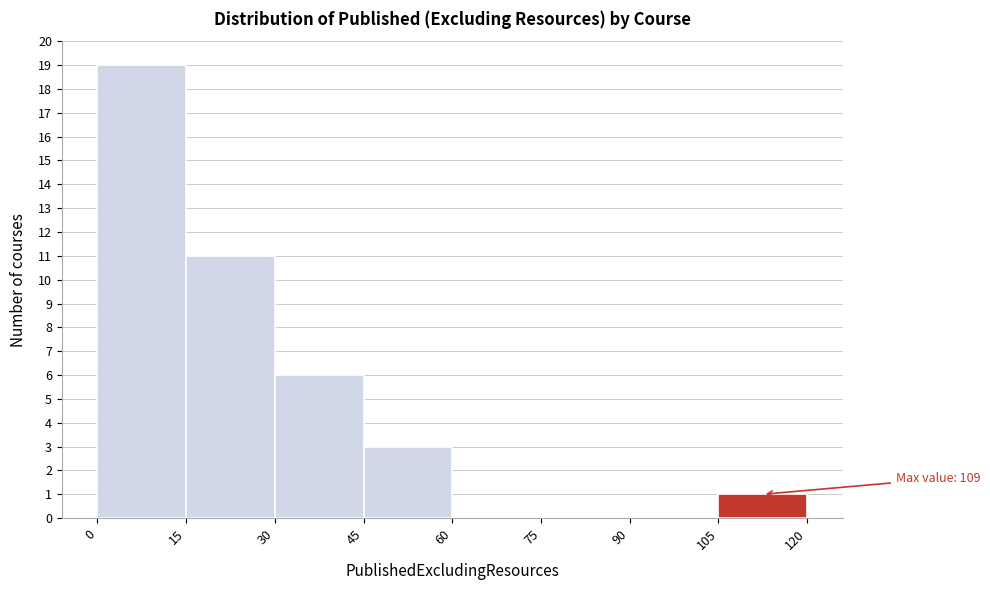

Which range on the x-axis has the tallest bar?

0 to 15